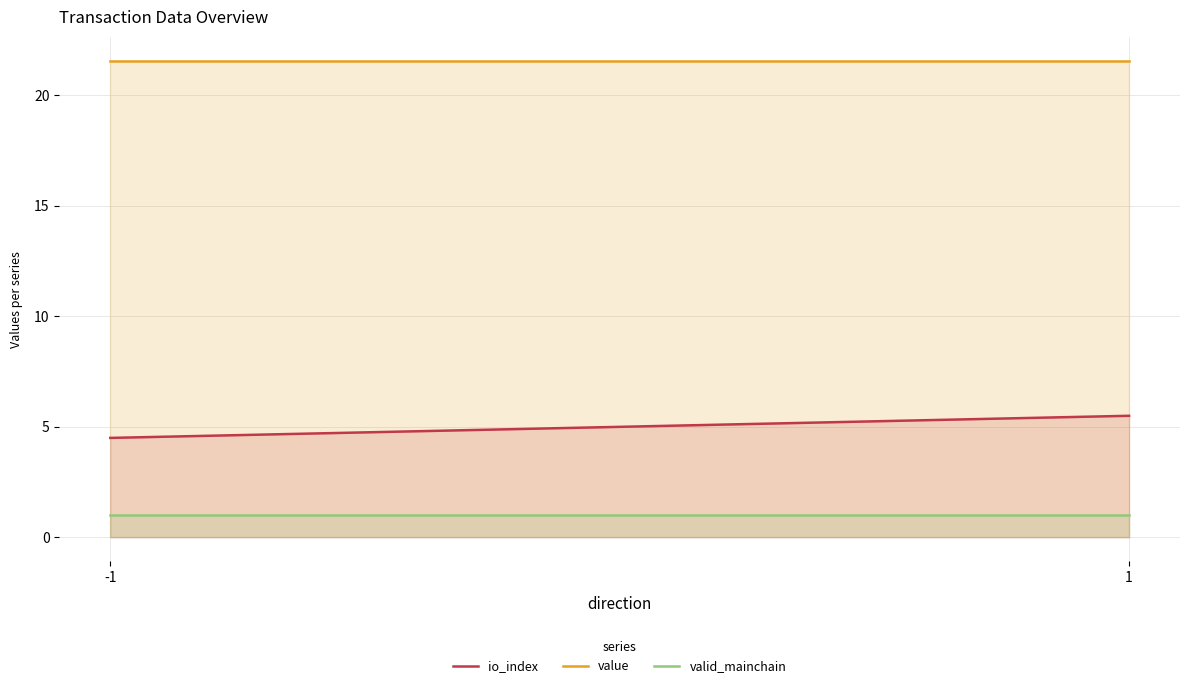

The value of valid_mainchain at -1 is 1.0. True or false?

True